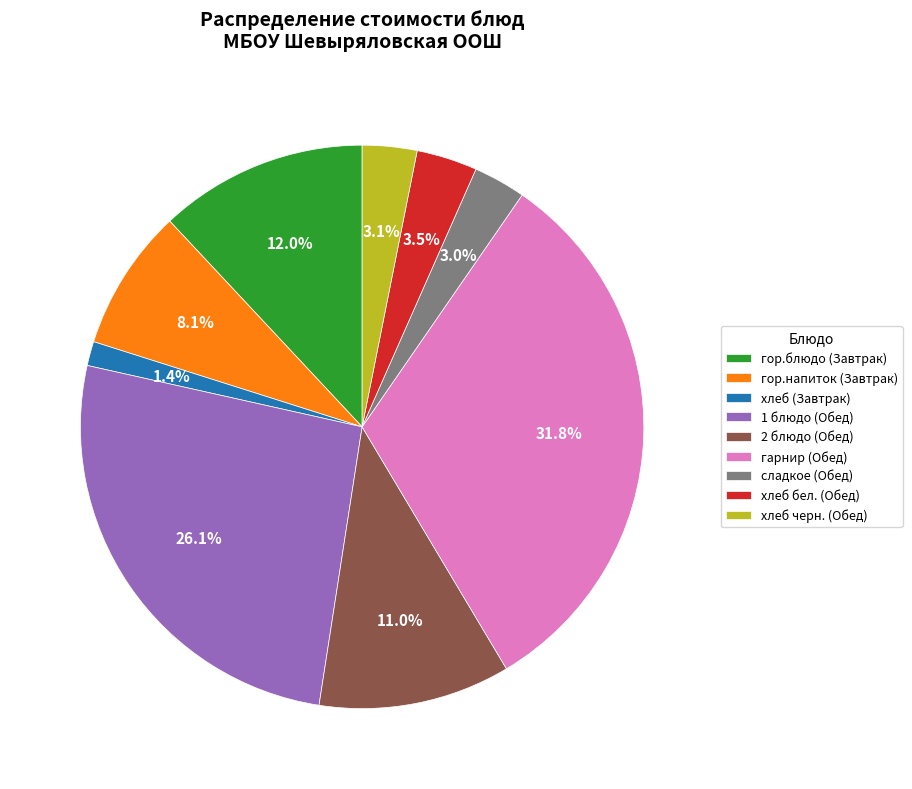

To the nearest percent, what is the difference between the гор.блюдо (Завтрак) and сладкое (Обед) slice percentages?

9%